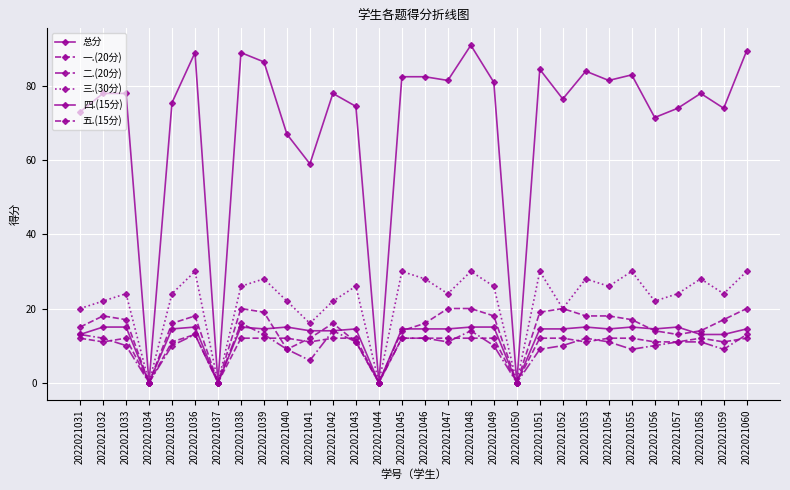

Count the number of categories in the chart.

30